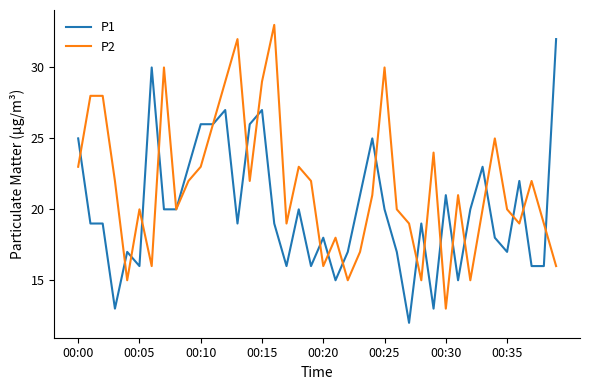

What is the greatest value displayed?

33